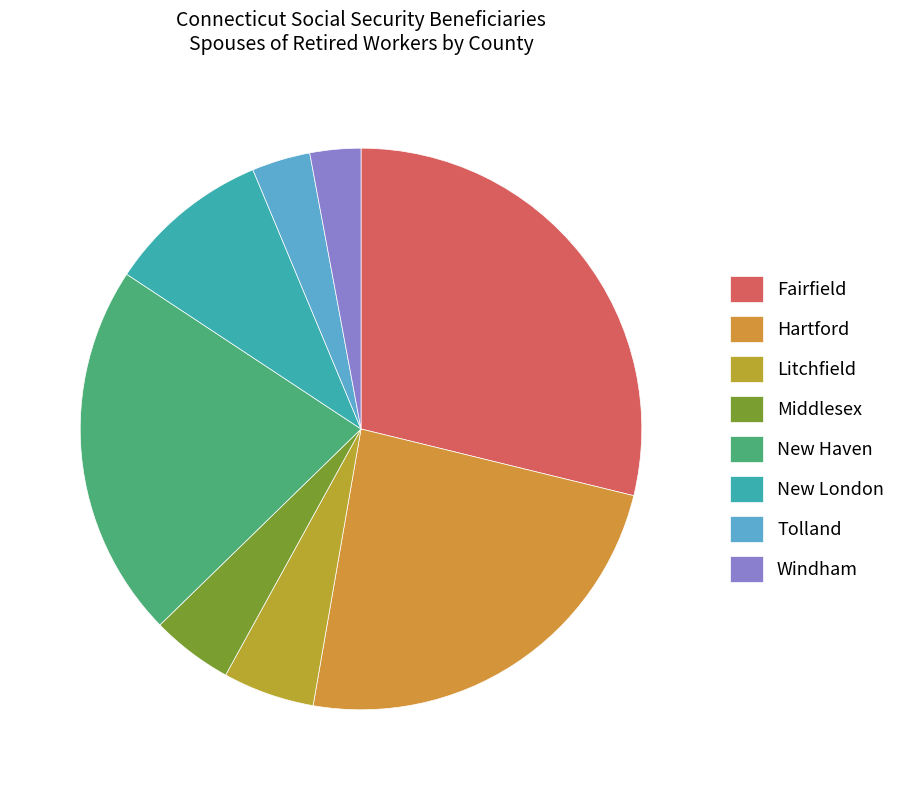

What is the change in value from Litchfield to Windham?

-510